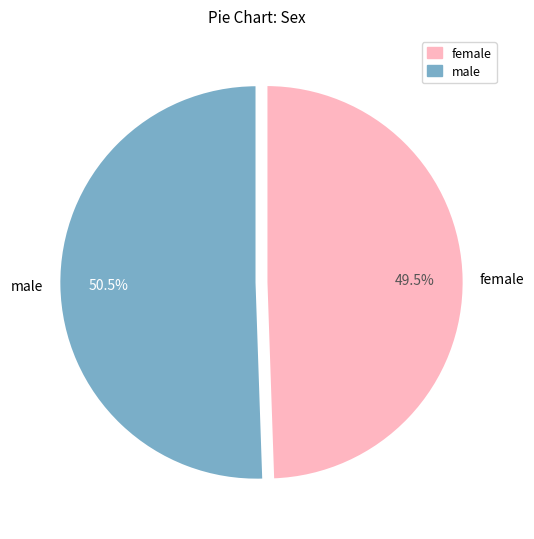

Is it true that female is 62% of the pie?

False